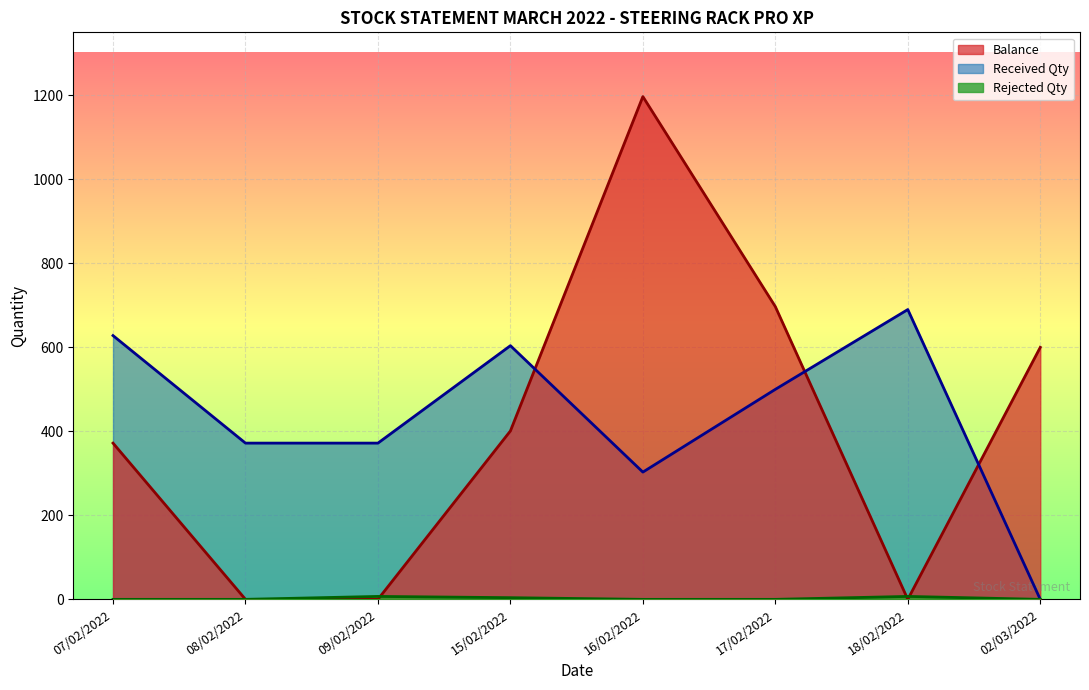

What is the average value of the Received Qty series?

434